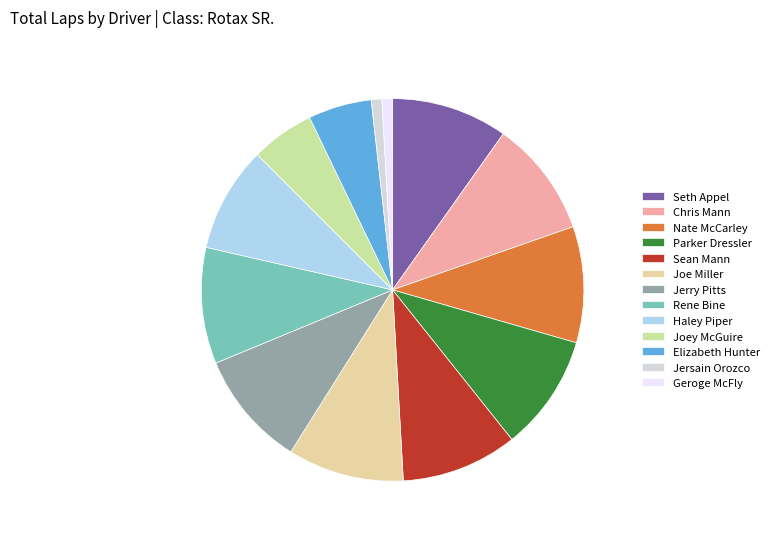

Count the number of slices in the pie.

13